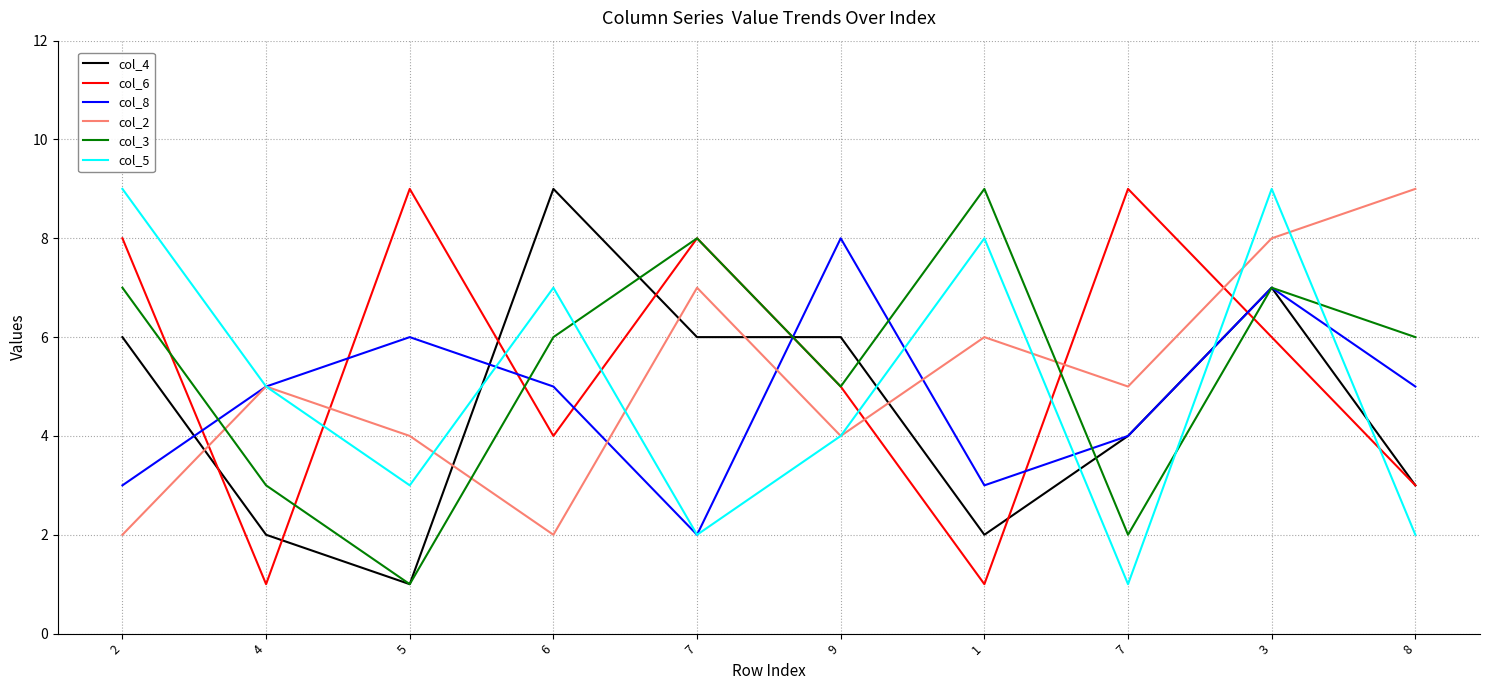

What is the difference between the maximum and minimum values in the col_6 series?

8